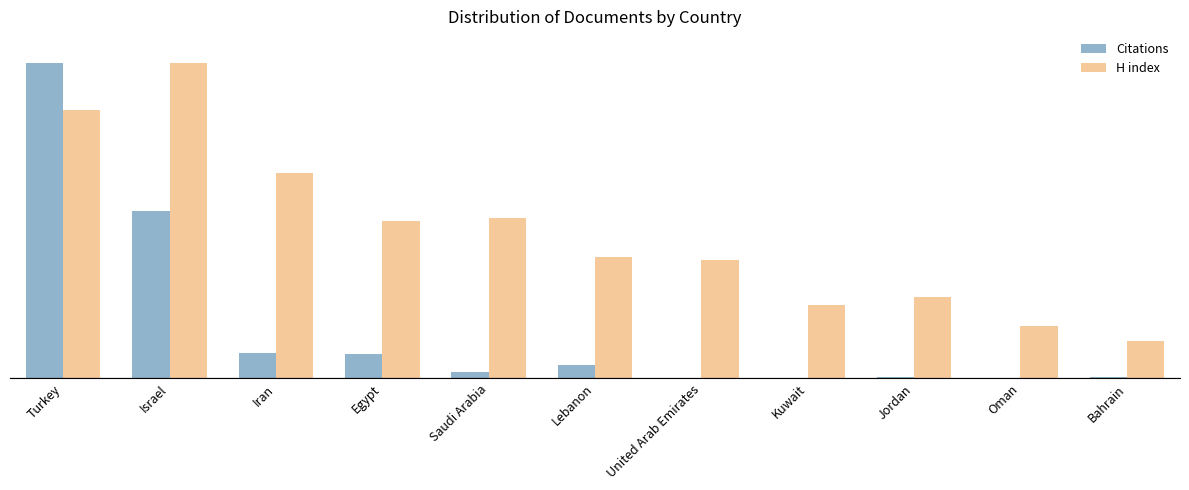

Are the bars horizontal?

No